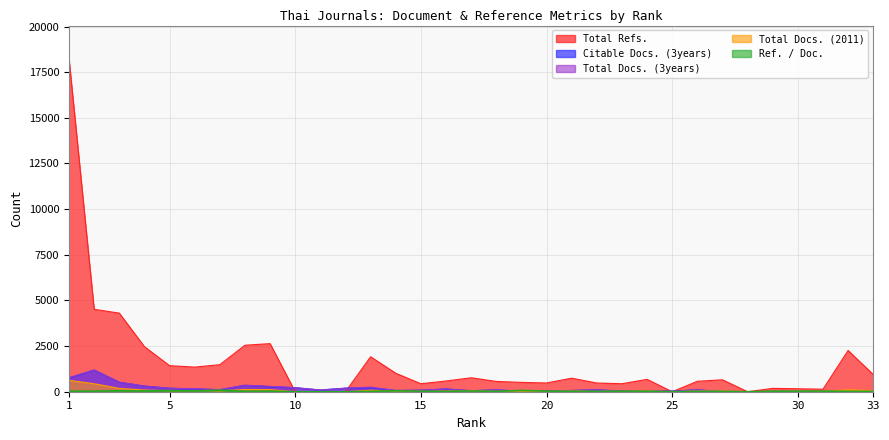

Does the chart have visible grid lines?

Yes